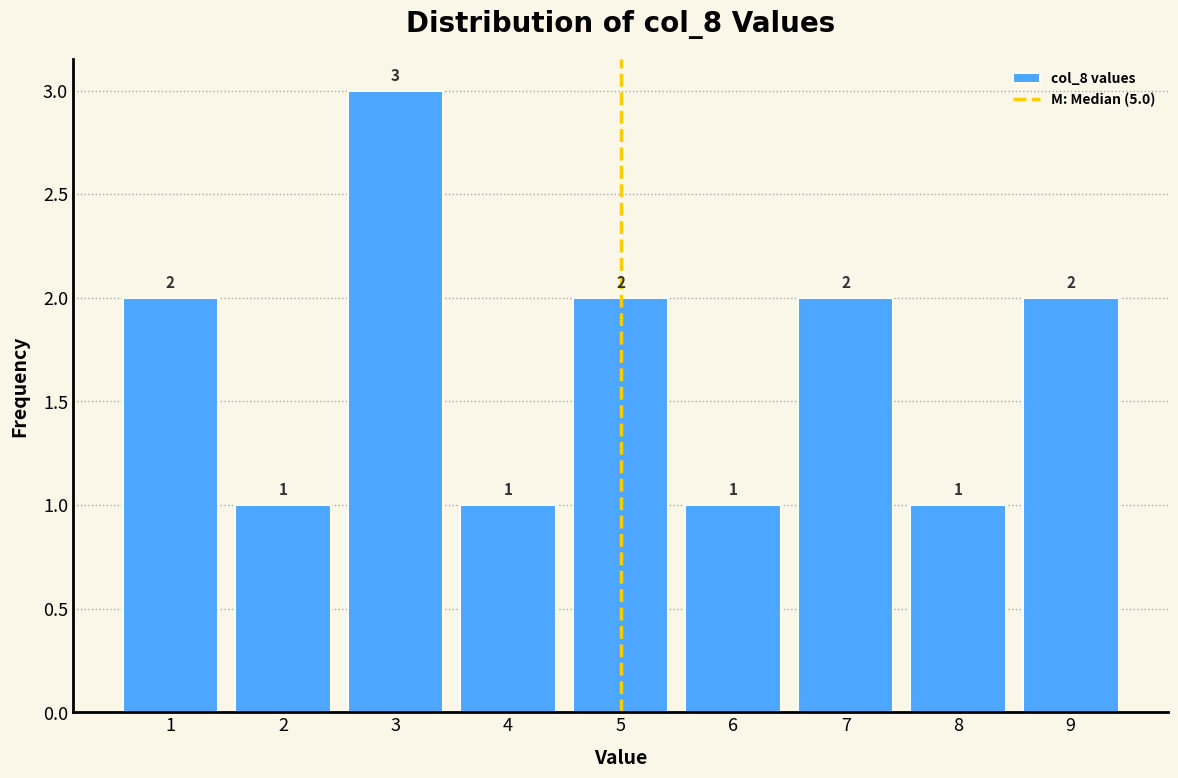

Reading left to right, list every bar in this chart as the range it spans on the x-axis followed by its height.

0.5 to 1.5: 2
1.5 to 2.5: 1
2.5 to 3.5: 3
3.5 to 4.5: 1
4.5 to 5.5: 2
5.5 to 6.5: 1
6.5 to 7.5: 2
7.5 to 8.5: 1
8.5 to 9.5: 2